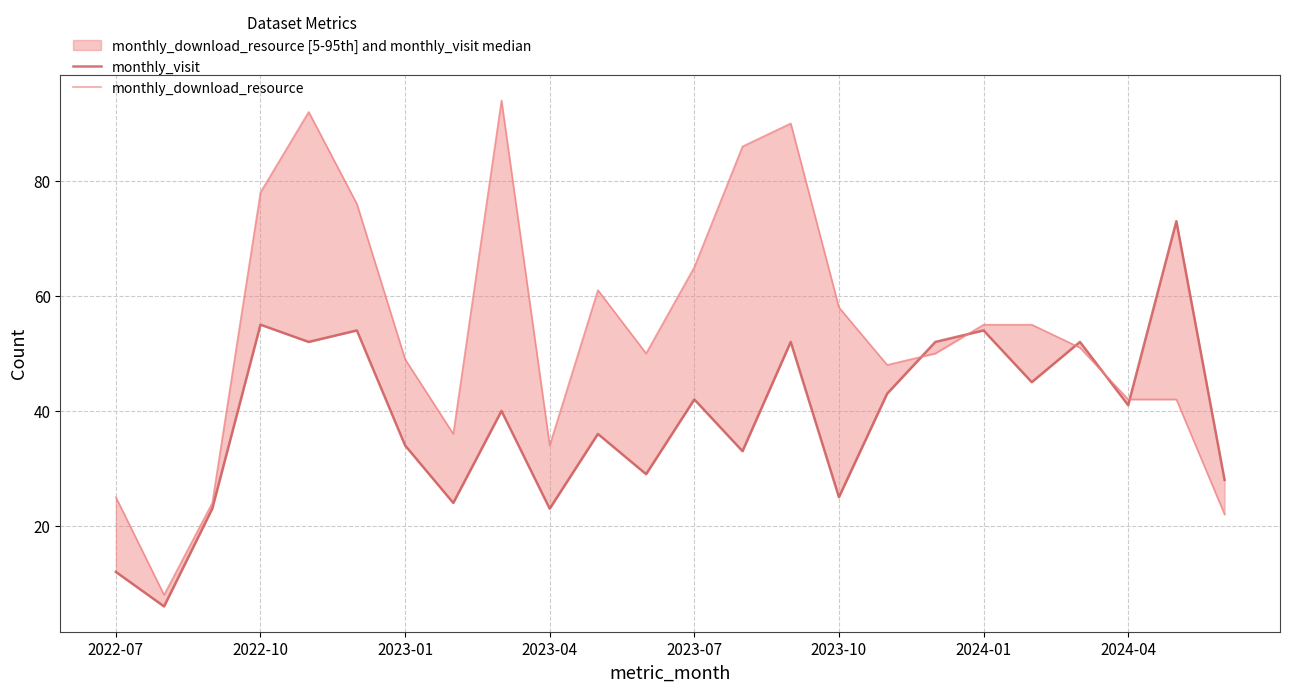

How many interior local valleys does the monthly_download_resource series have?

5